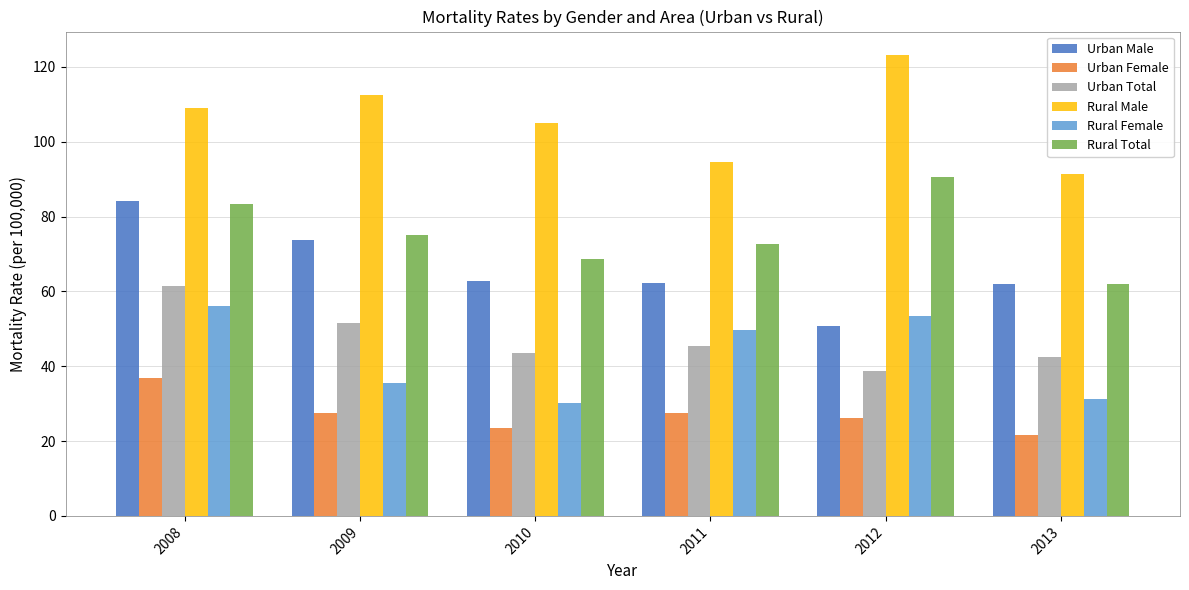

How many groups of bars are there?

6